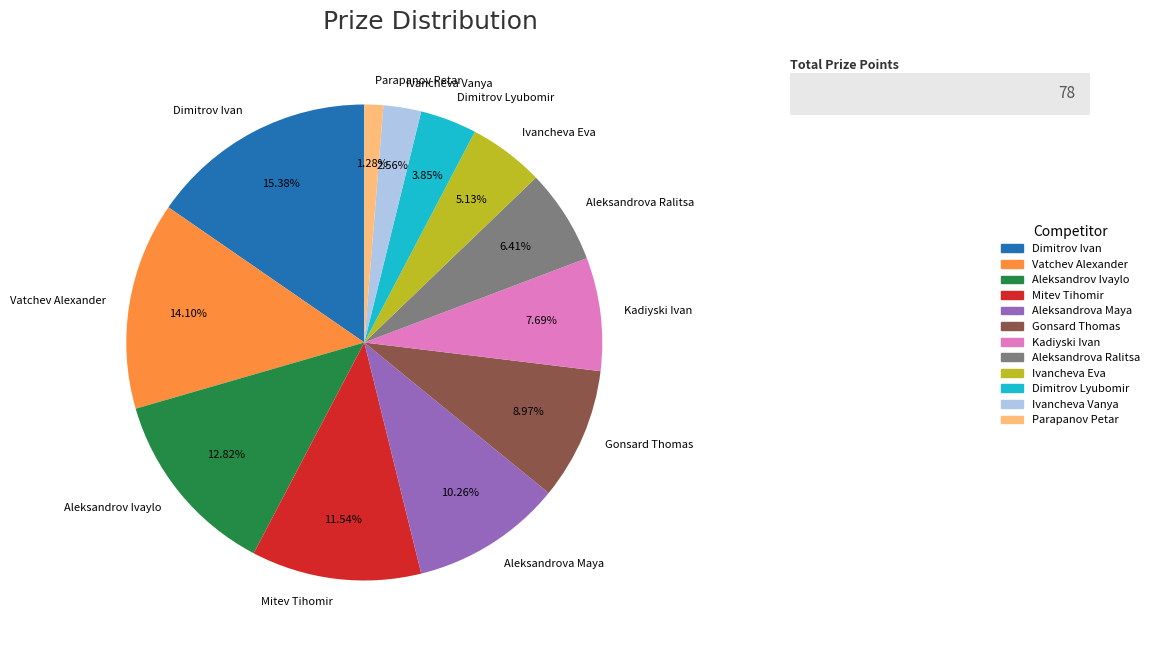

What percentage is the Vatchev Alexander slice, to the nearest percent?

14%